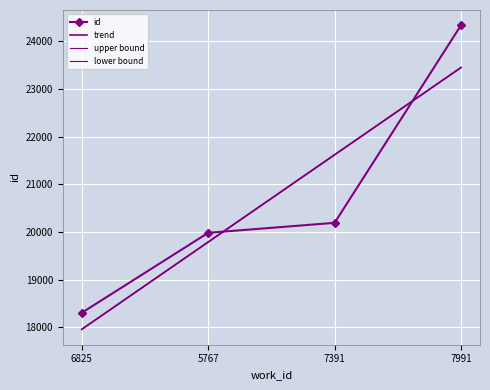

True or false: trend has more than 1 interior local peaks.

False